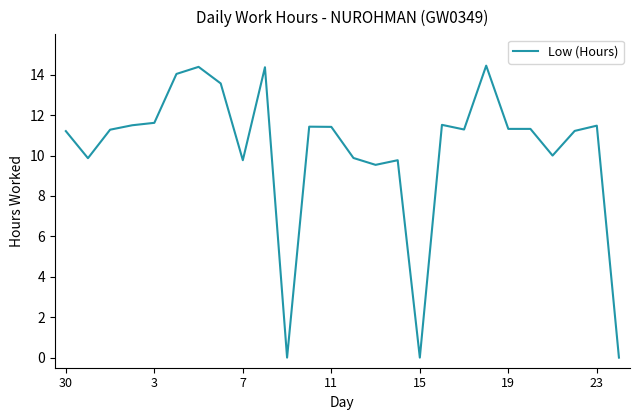

Count the number of categories in the chart.

26